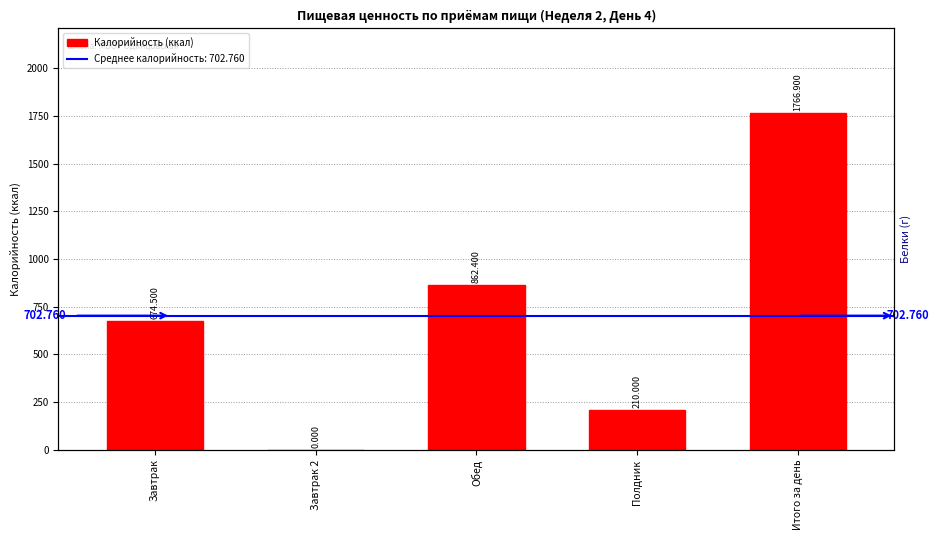

Is it true that the value at Итого за день is 3138.2?

False